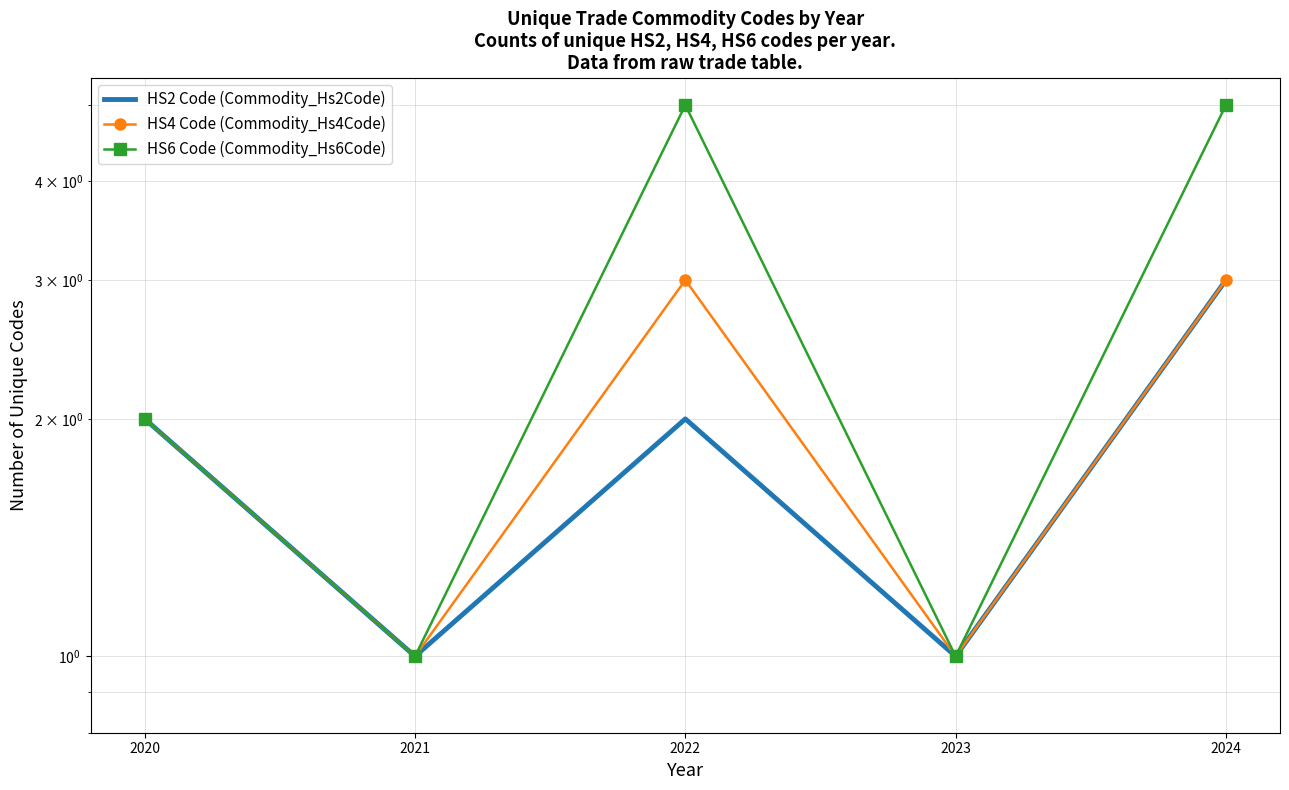

Between 2020 and 2024, which is larger?

2024